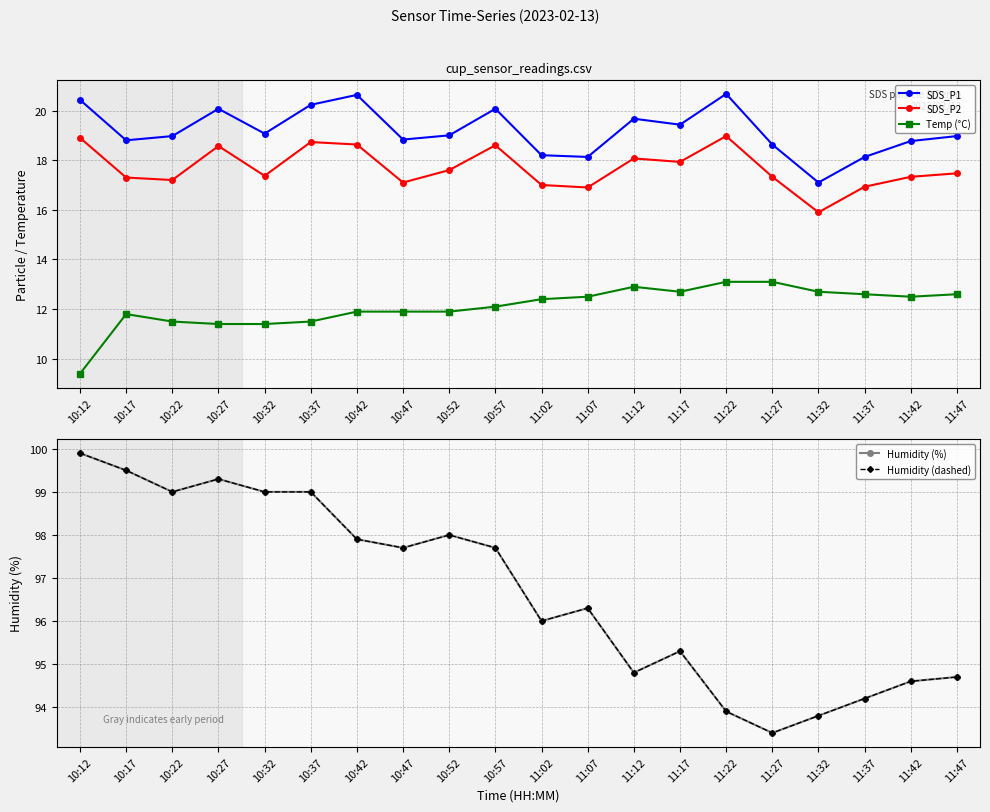

True or false: SDS_P2 and Humidity (dashed) intersect in this chart.

False